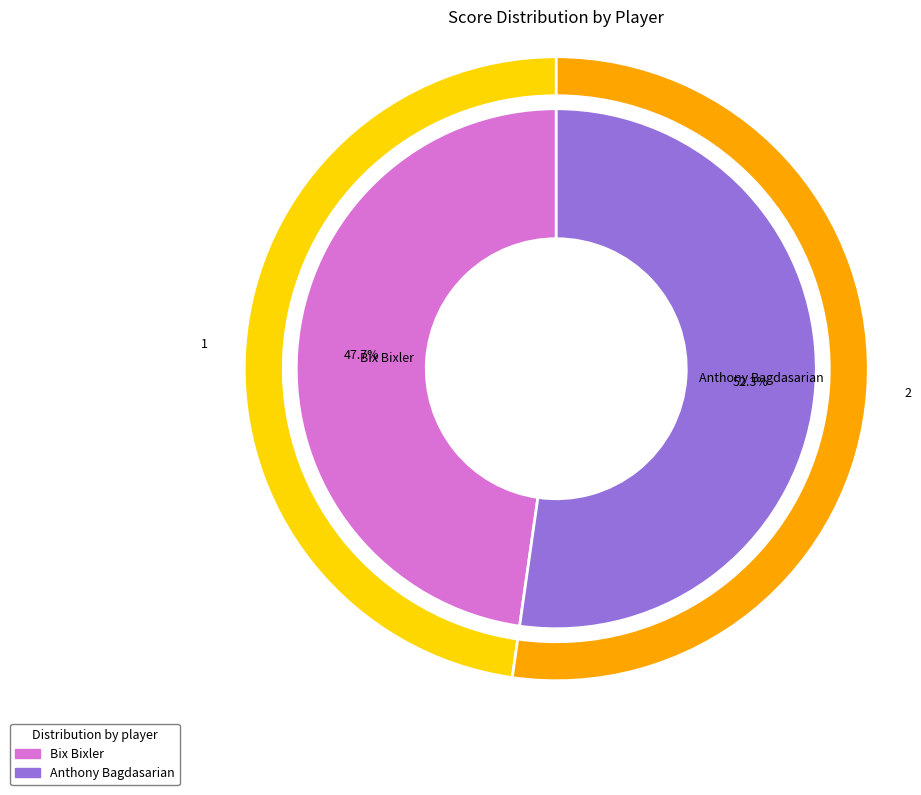

To the nearest percent, what portion does Bix Bixler represent?

48%